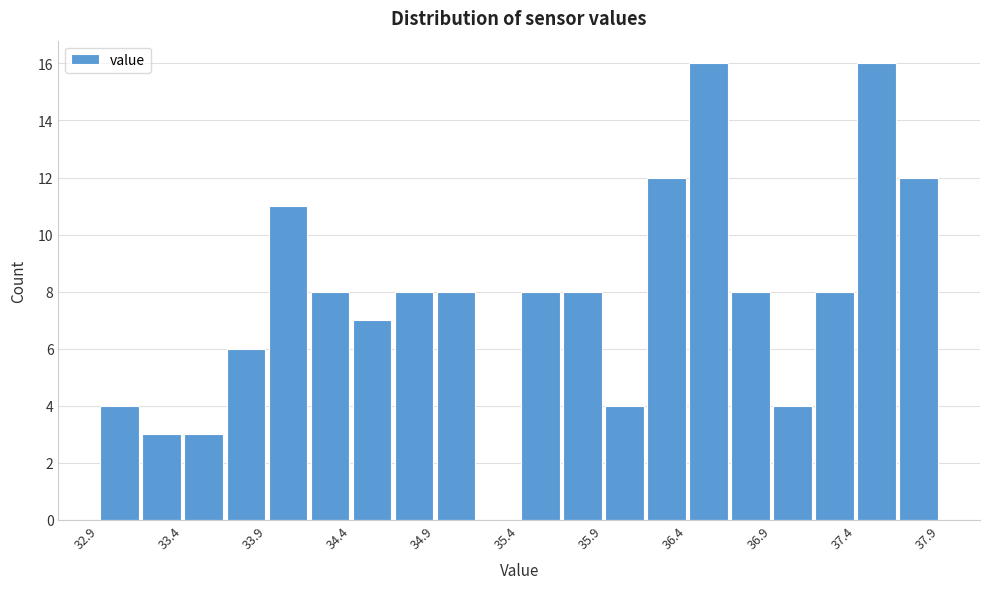

Reading left to right, transcribe this chart: for each bar, give the range it covers on the x-axis and its height. Neither the bar edges nor the heights are printed on the chart, so give them approximately, as read against the axes.

32.95 to 33.20: 4
33.20 to 33.45: 3
33.45 to 33.70: 3
33.70 to 33.90: 6
33.90 to 34.15: 11
34.15 to 34.40: 8
34.40 to 34.65: 7
34.65 to 34.90: 8
34.90 to 35.15: 8
35.15 to 35.40: 0
35.40 to 35.65: 8
35.65 to 35.90: 8
35.90 to 36.15: 4
36.15 to 36.40: 12
36.40 to 36.60: 16
36.60 to 36.85: 8
36.85 to 37.10: 4
37.10 to 37.35: 8
37.35 to 37.60: 16
37.60 to 37.85: 12